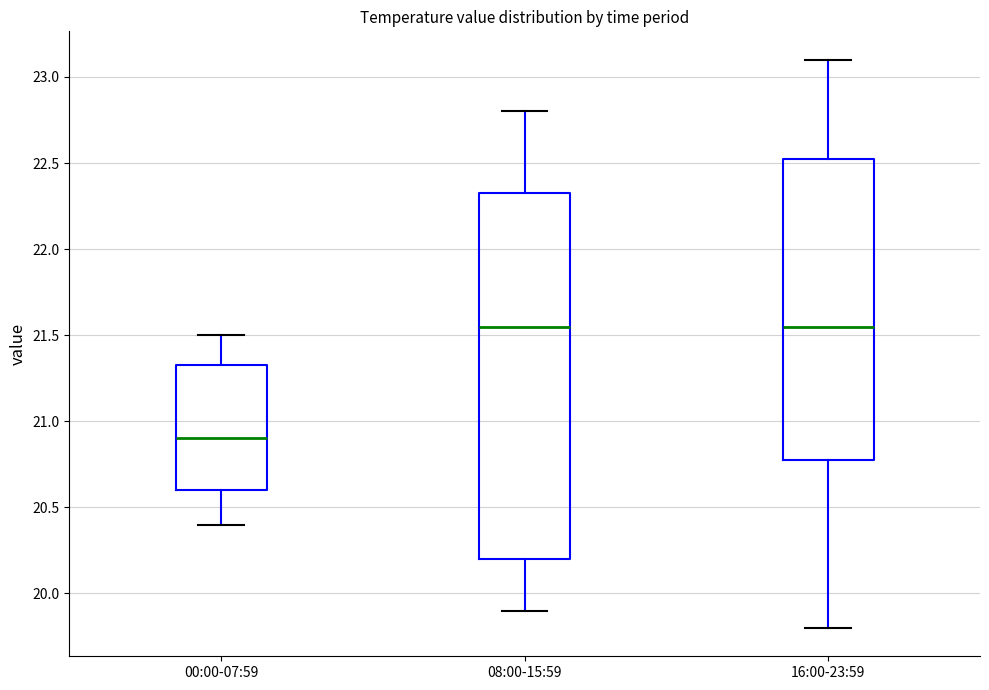

Comparing the boxes themselves (not the whiskers), which one is the tallest?

08:00-15:59